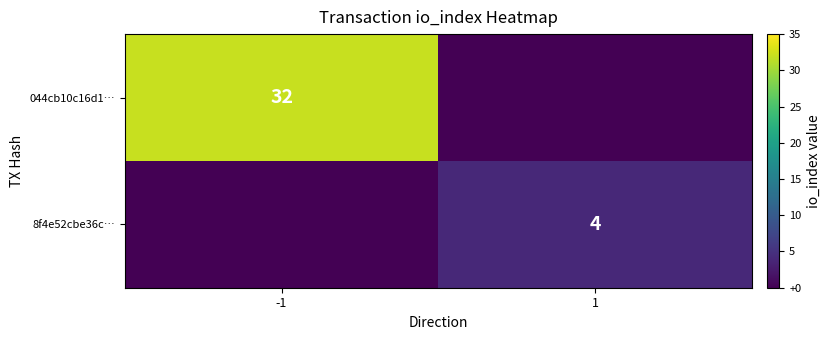

Is it true that 8f4e52cbe36c… equals 5 at 1?

False